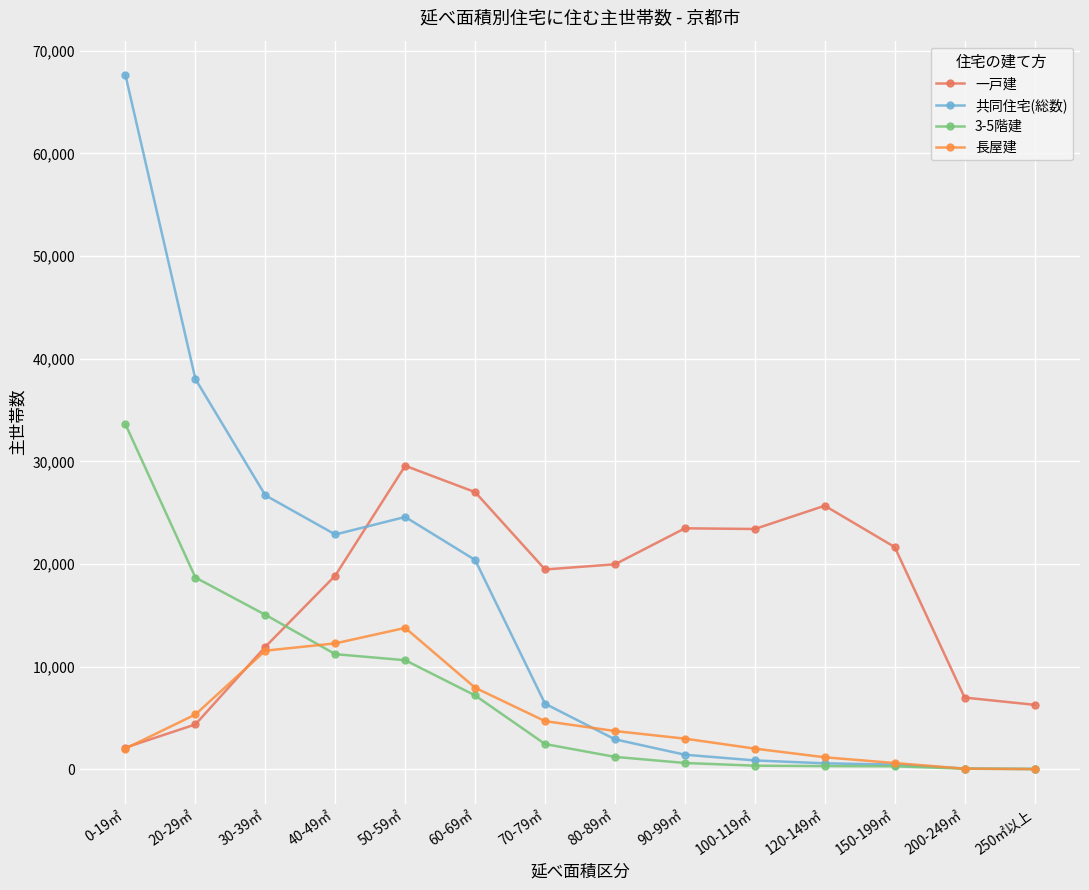

How many lines are shown in the chart?

4